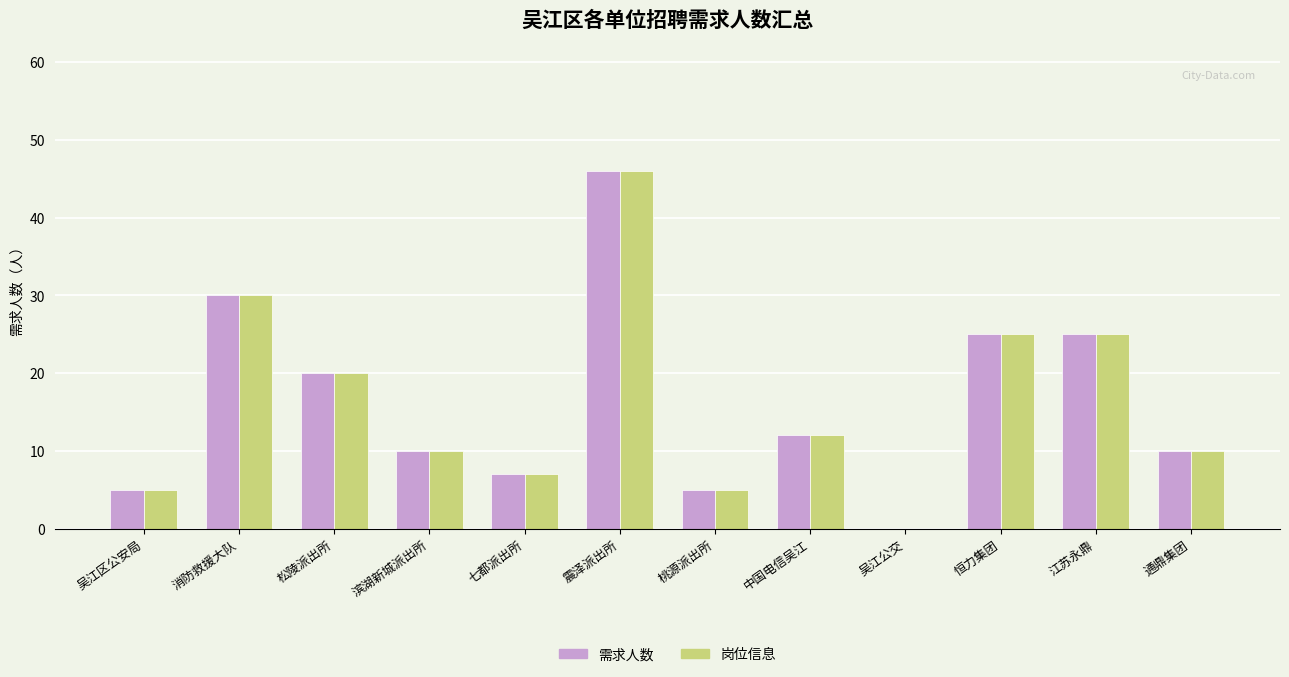

How many groups of bars are there?

12